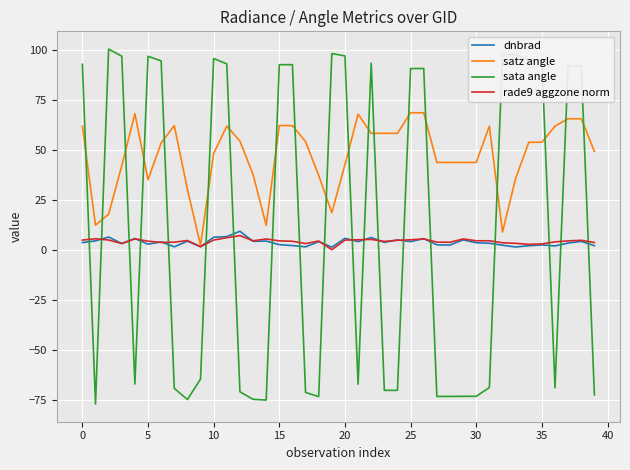

How many lines are shown in the chart?

4